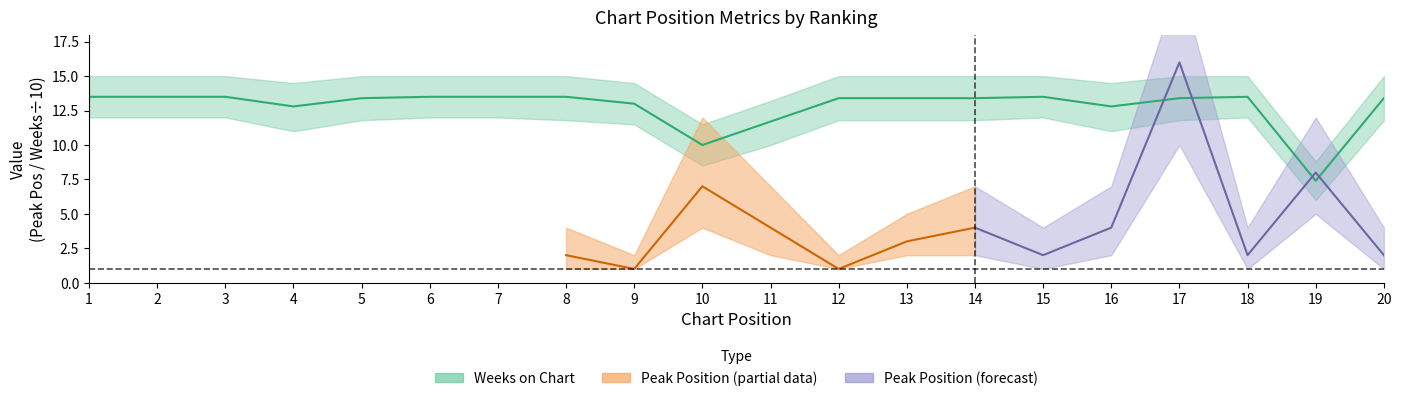

How many points are higher than both their immediate neighbors (excluding endpoints)?

2